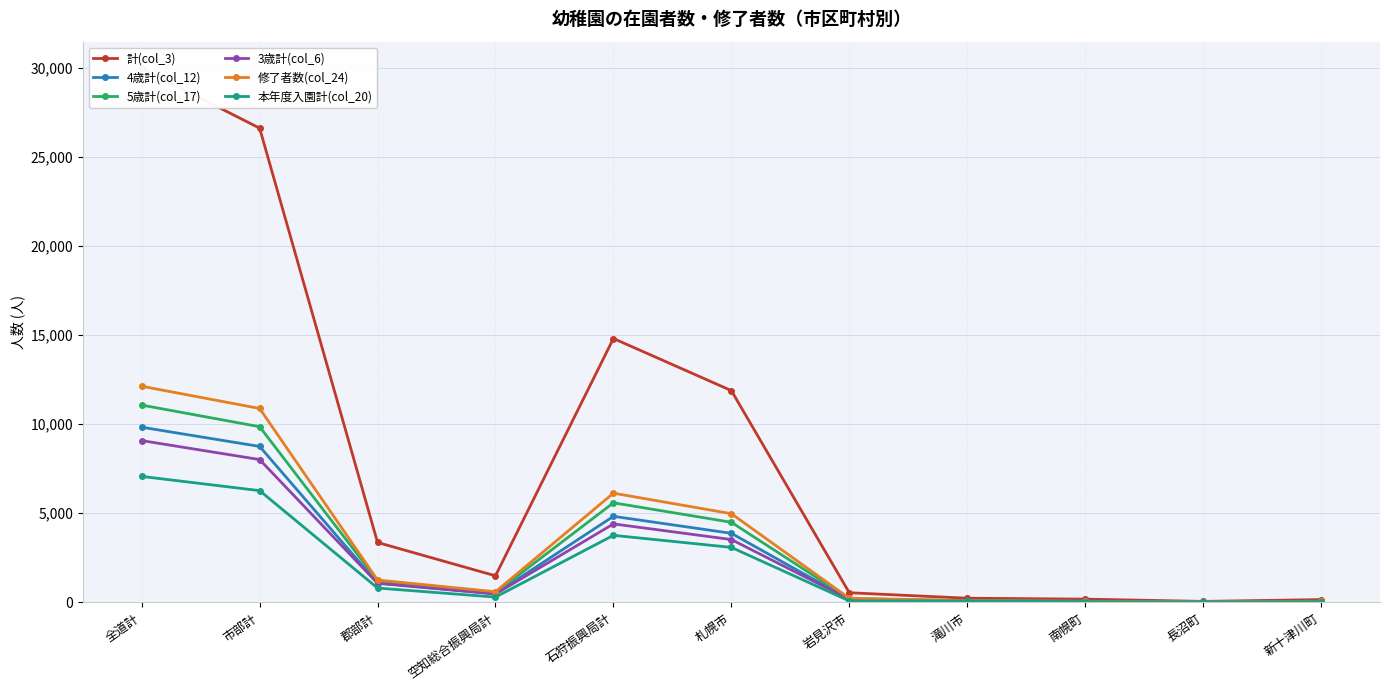

At which category is the sum across all series the highest?

全道計